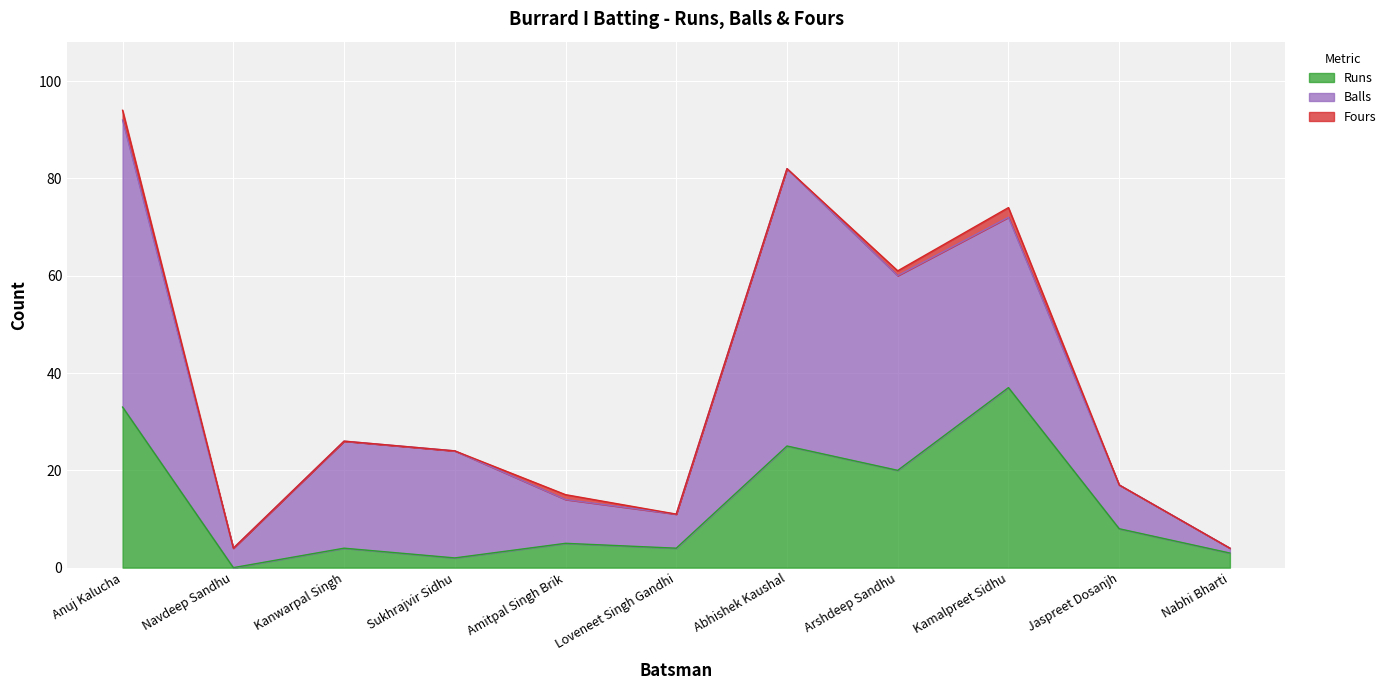

What position from the right is Navdeep Sandhu?

10